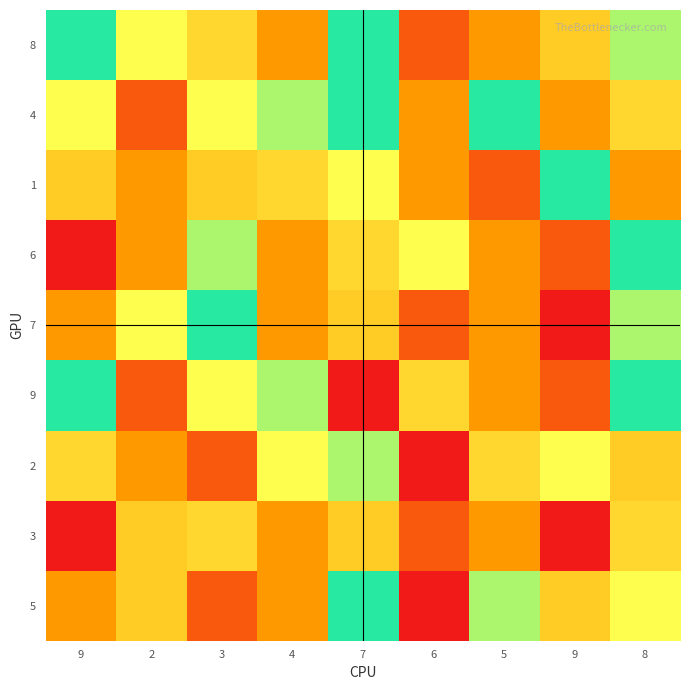

List the series in order of their peak value, lowest first.

2, 8, 4, 1, 6, 7, 9, 3, 5